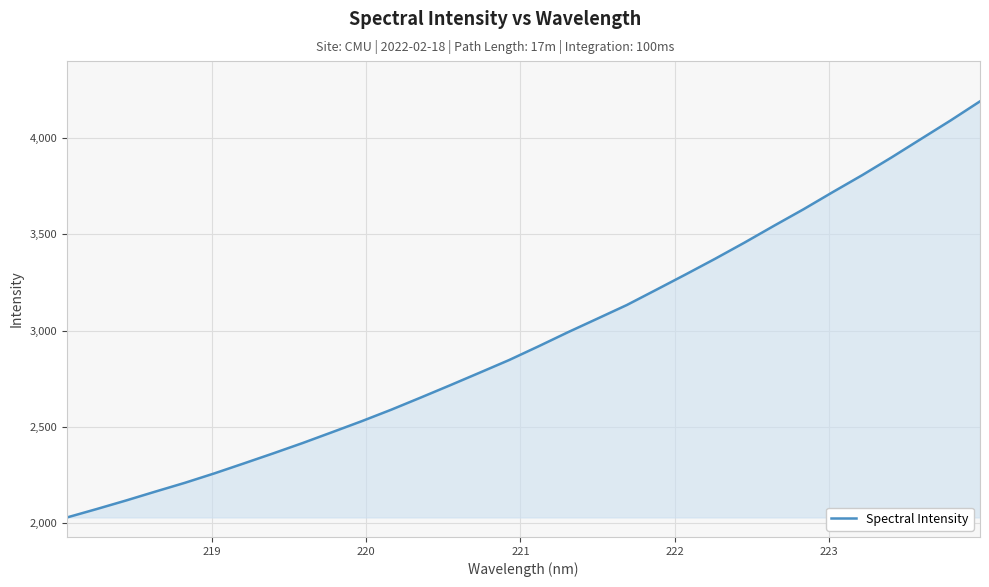

What is the maximum value shown in the chart?

4190.4